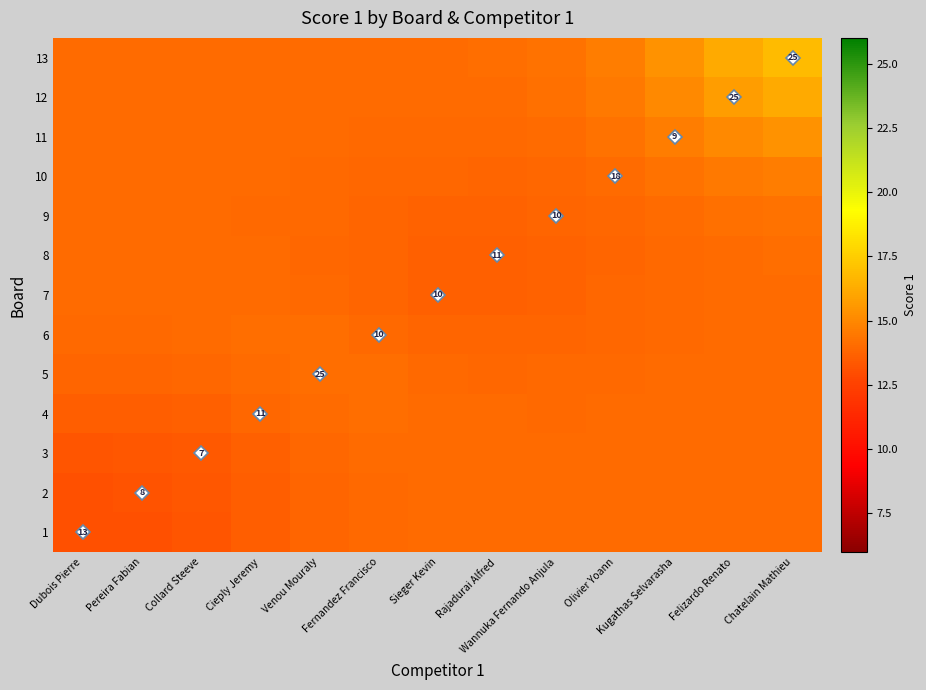

Which has a higher value, Dubois Pierre or Pereira Fabian?

Pereira Fabian